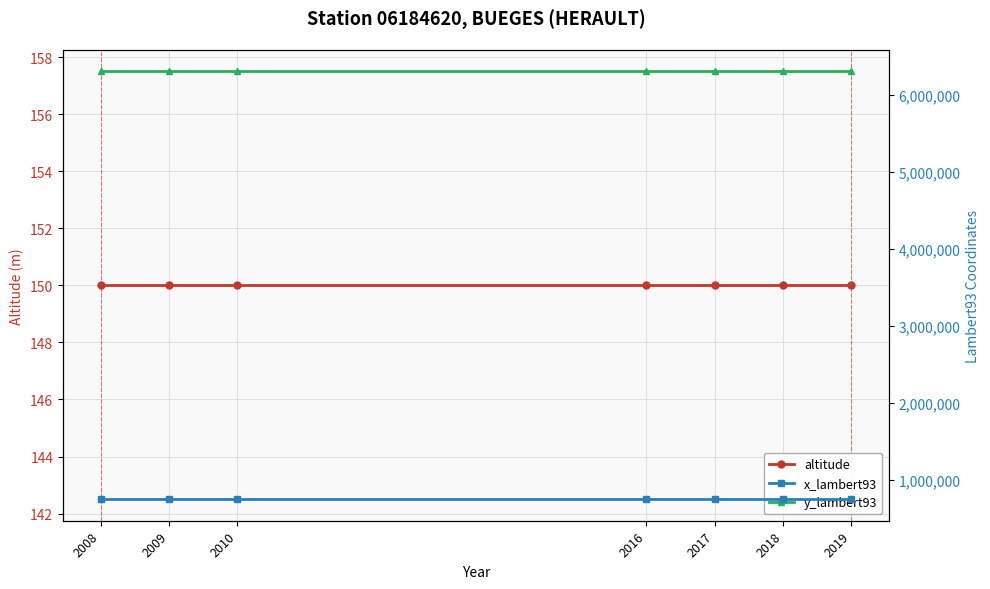

Rank the series by their maximum value, from highest to lowest.

y_lambert93, x_lambert93, altitude